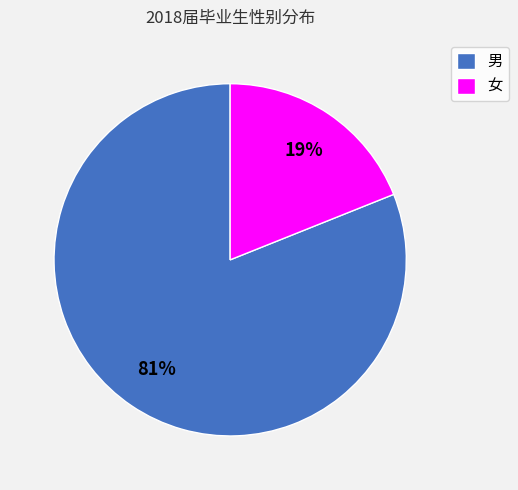

Does any single category account for the majority?

Yes